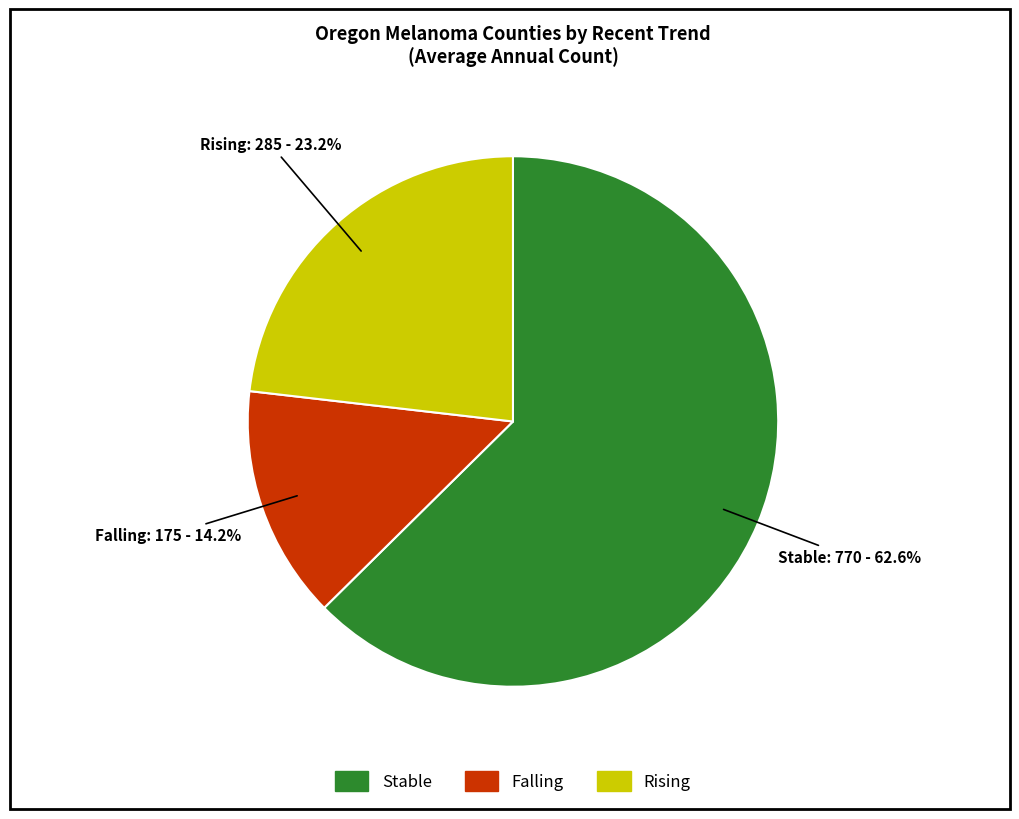

Does any single category account for the majority?

Yes